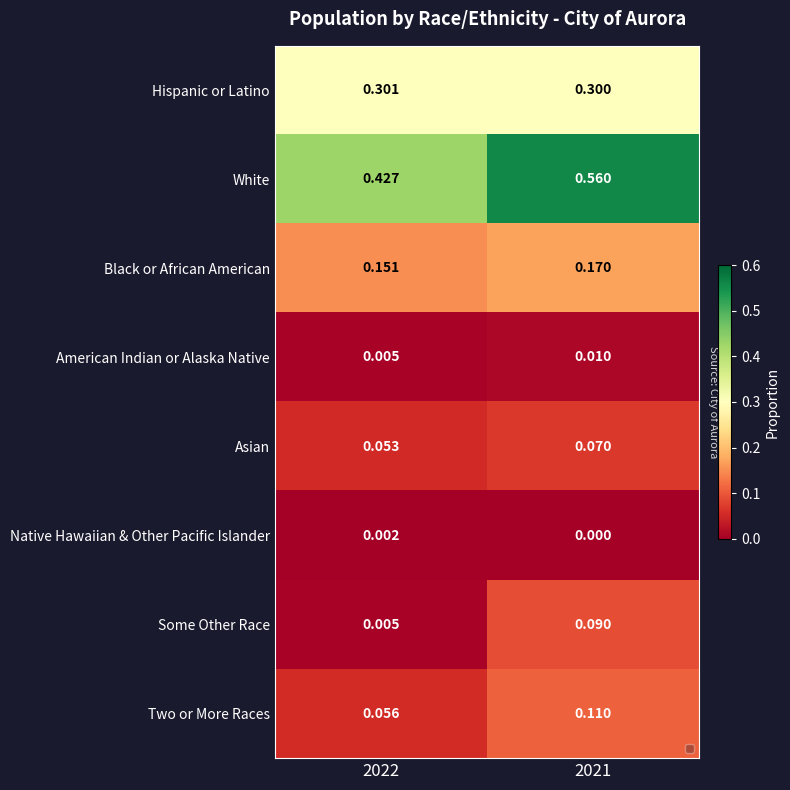

Between 2022 and 2021, which series saw the biggest shift?

White